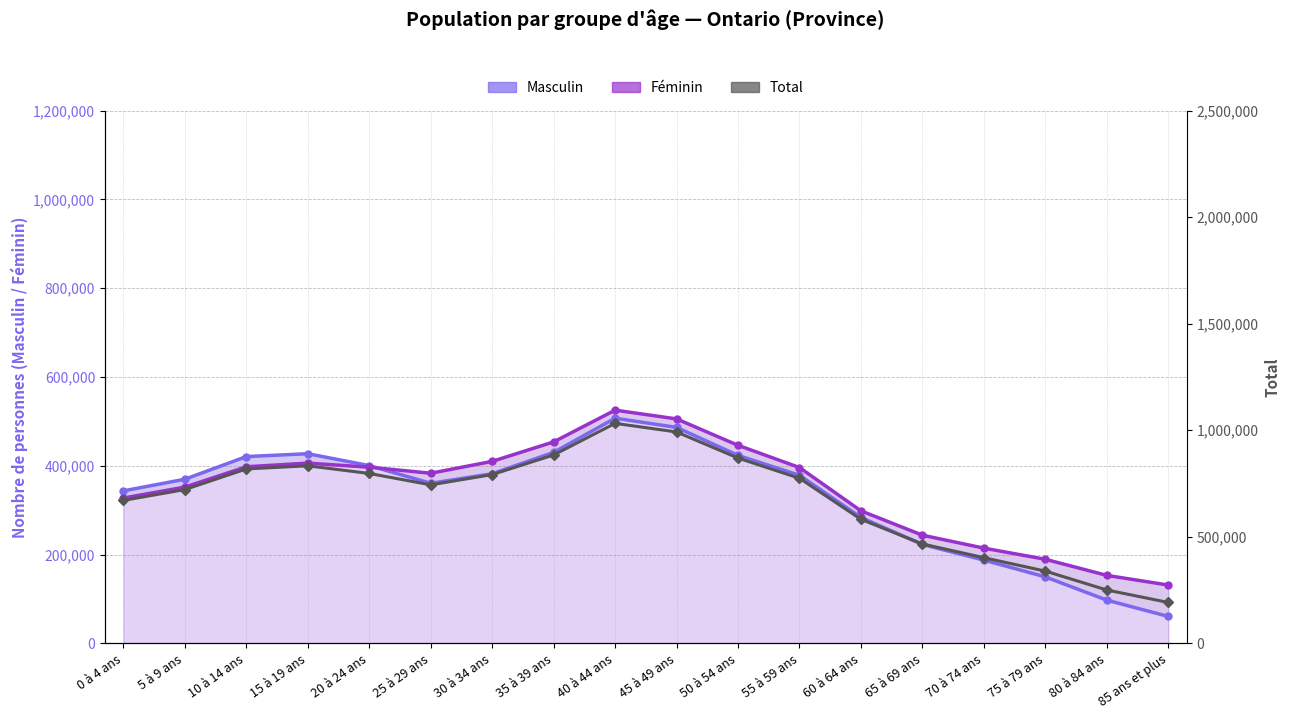

Read the Total value at 5 à 9 ans.

721590